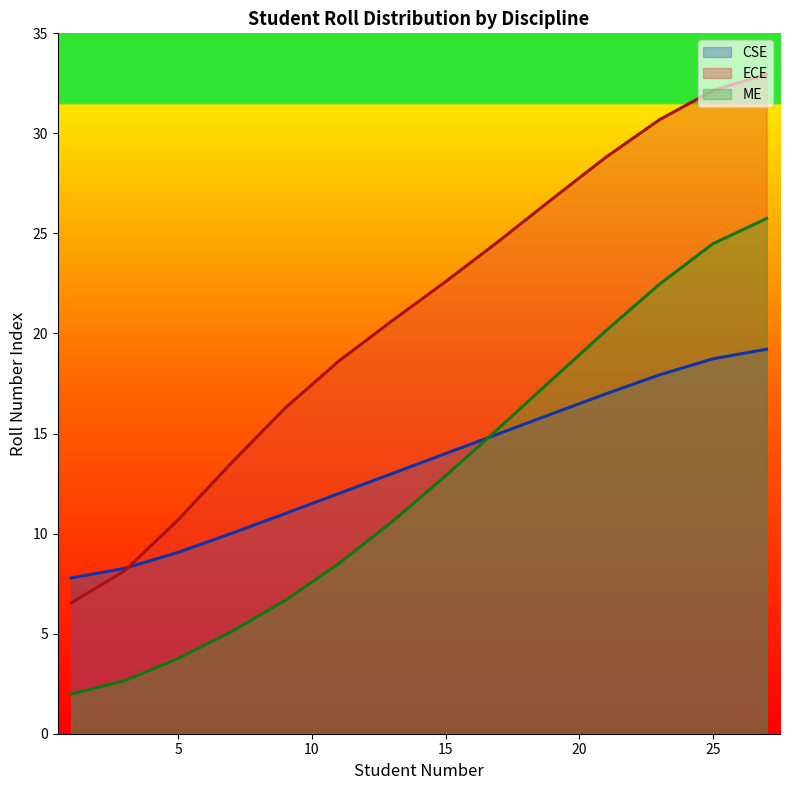

Is the value of CSE at 7 greater than the value of ME at 5?

Yes